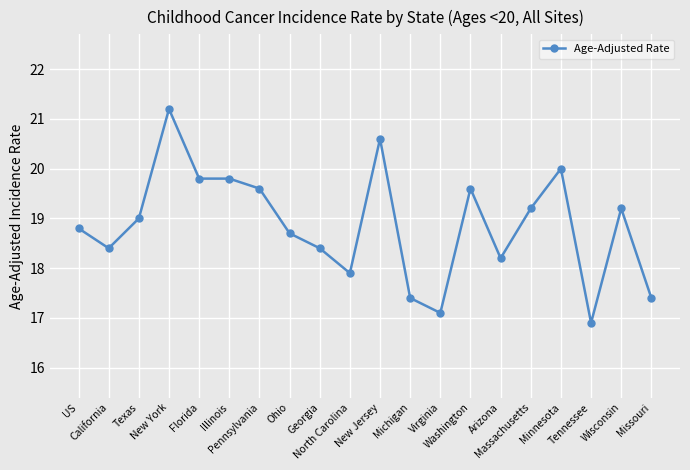

The value at Arizona is 8.7. True or false?

False